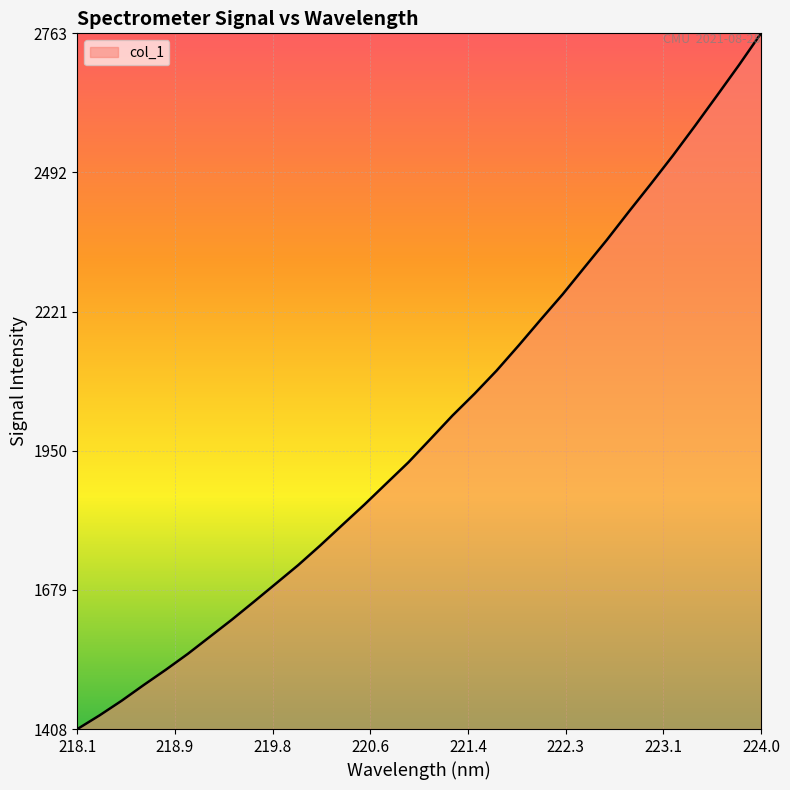

What is the difference between the maximum and minimum values?

1355.7